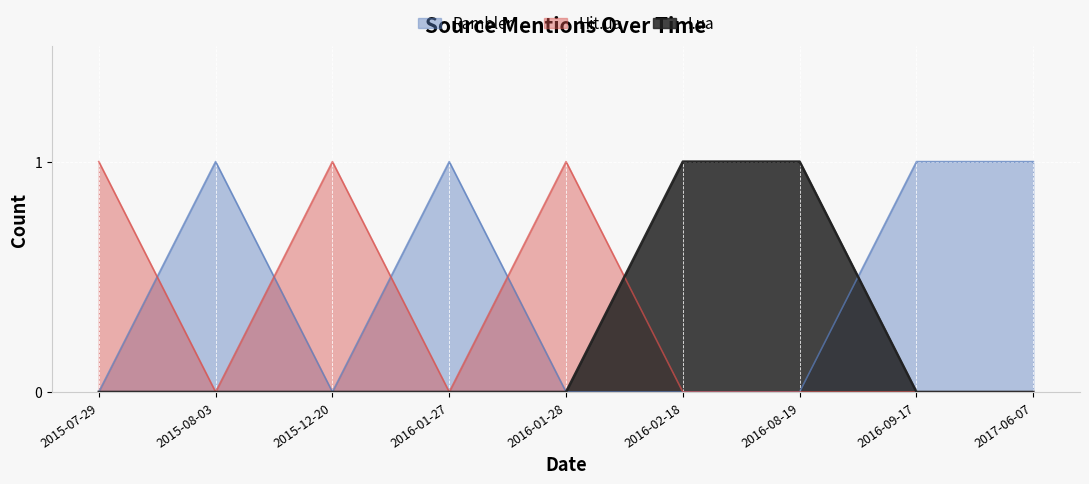

True or false: Rambler has more than 2 points higher than both neighbors.

False